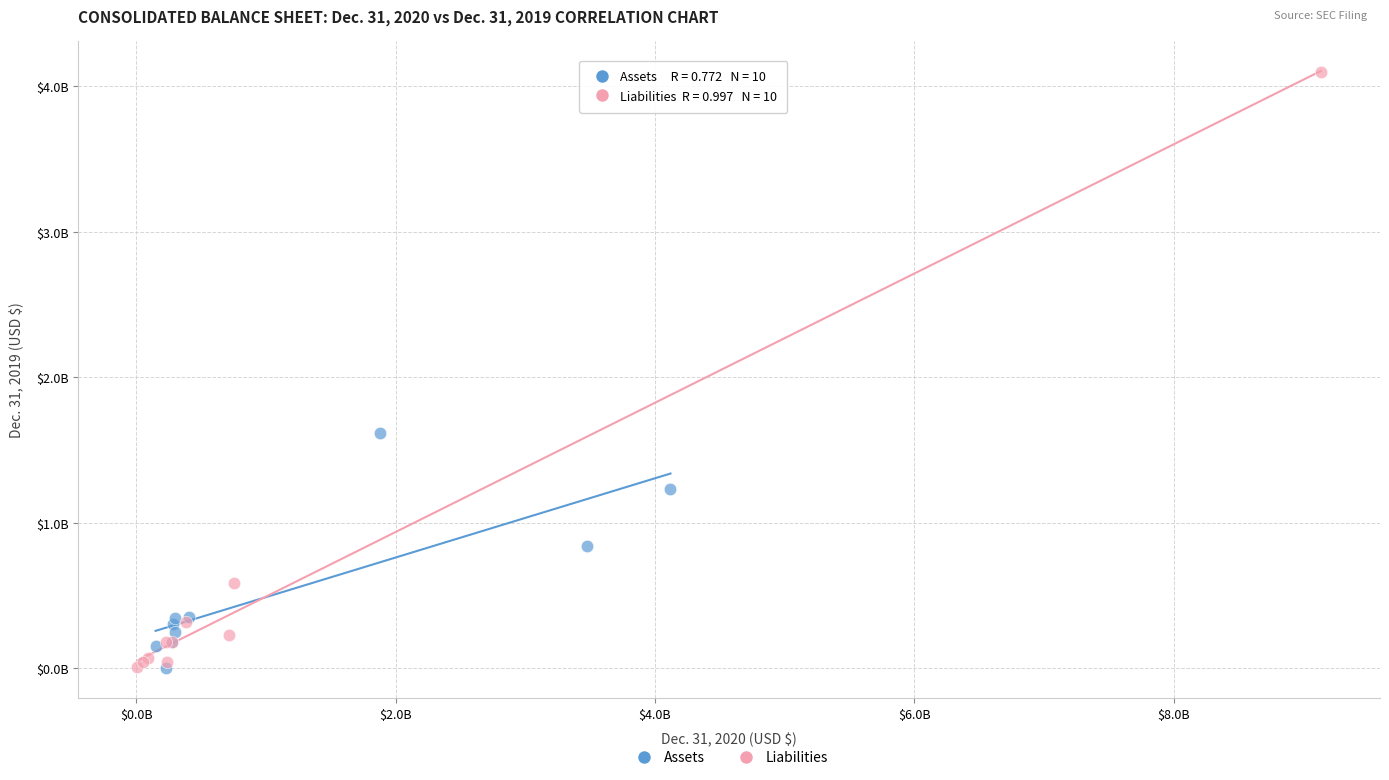

Which series has the widest spread of Y values?

Liabilities